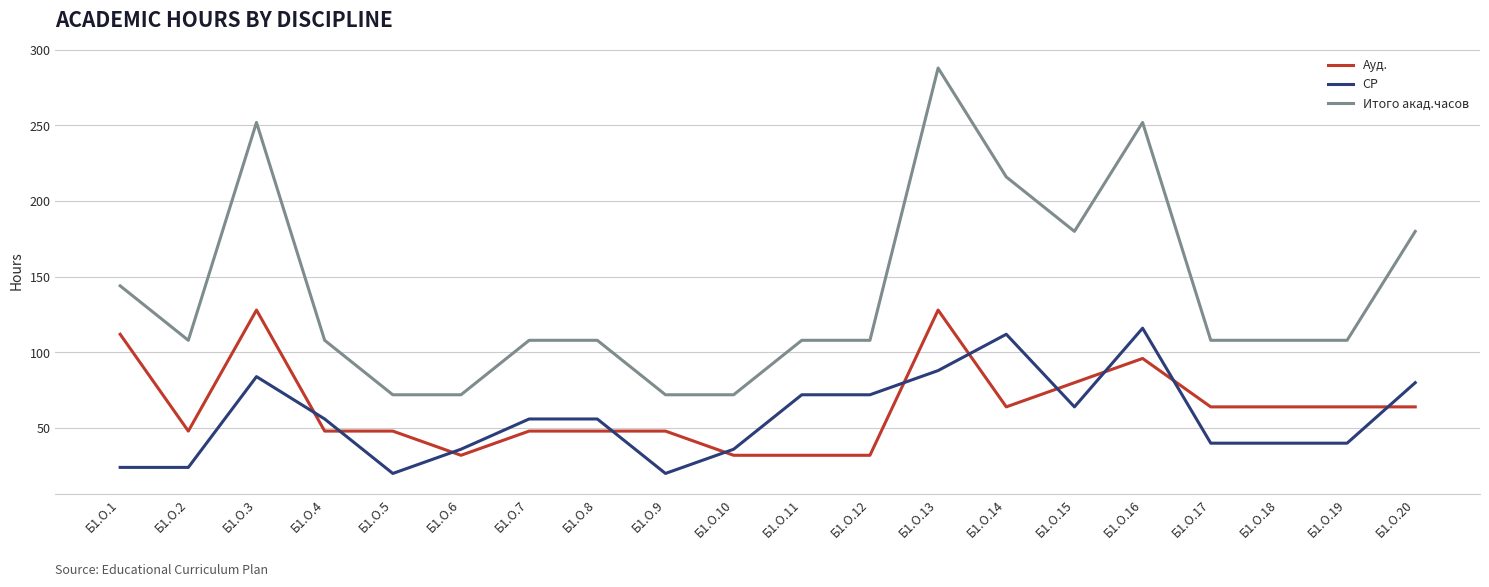

What is the maximum value for СР?

116